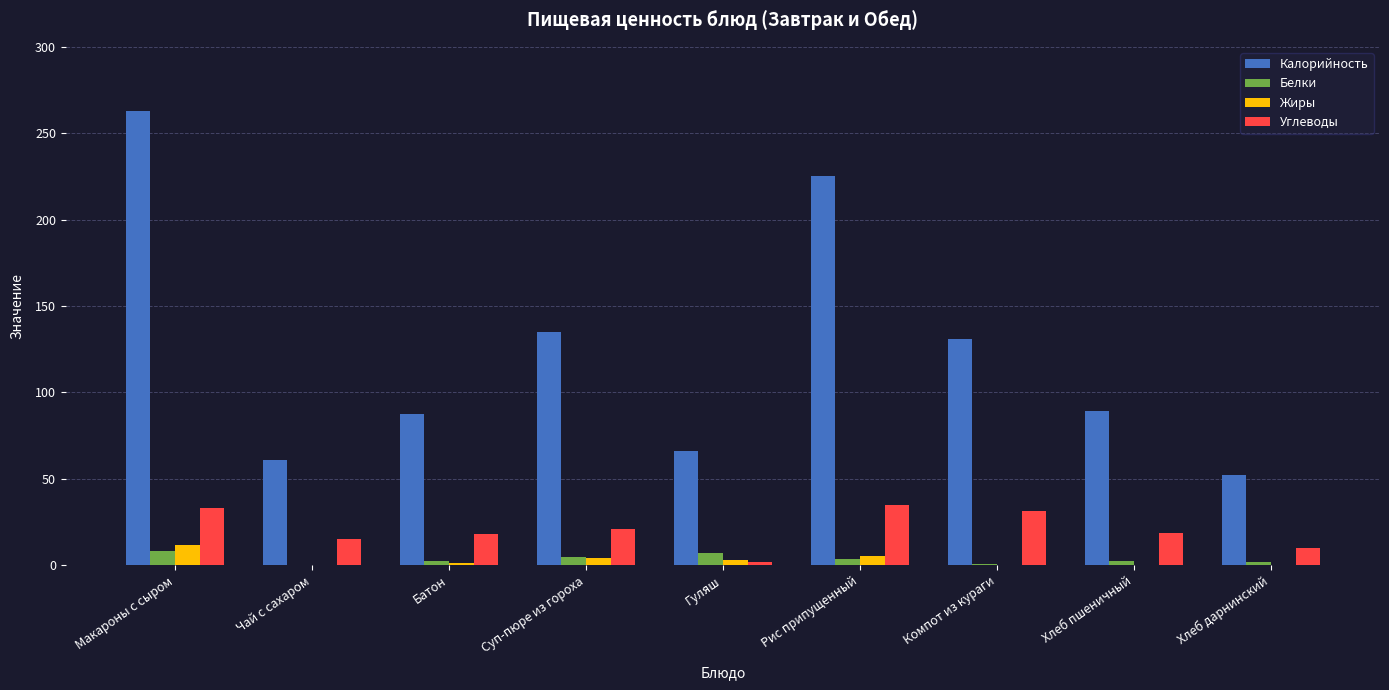

The value of Жиры at Макароны с сыром is 11.5. True or false?

True